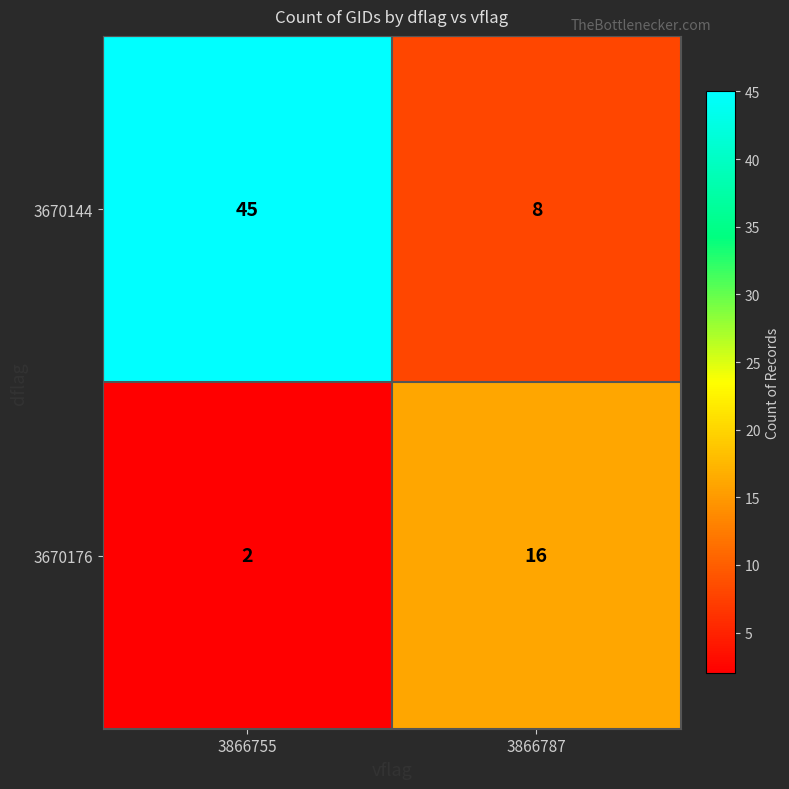

Which series has the widest spread of values?

3670144